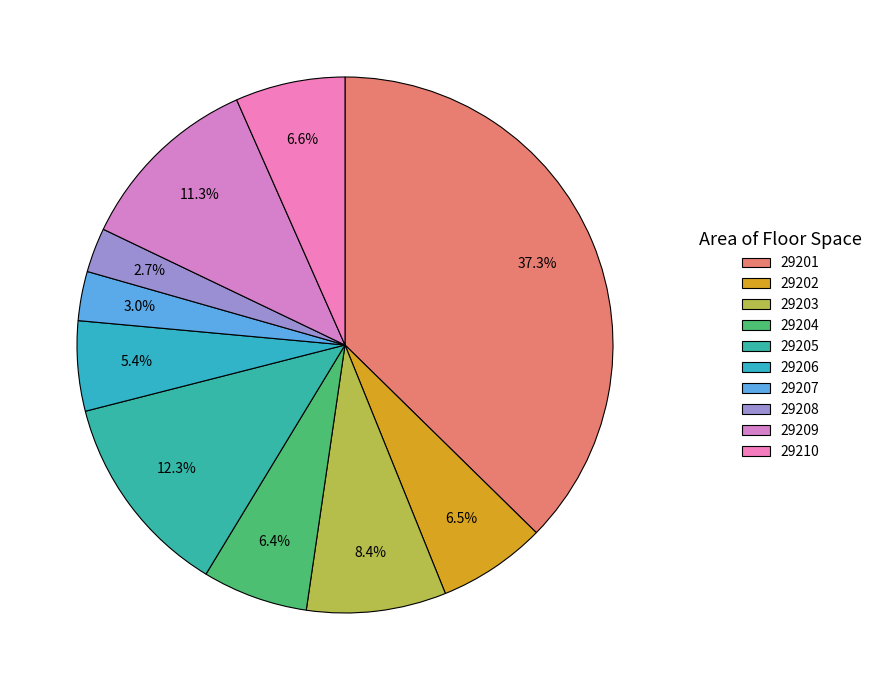

What percentage is the 29203 slice, to the nearest percent?

8%